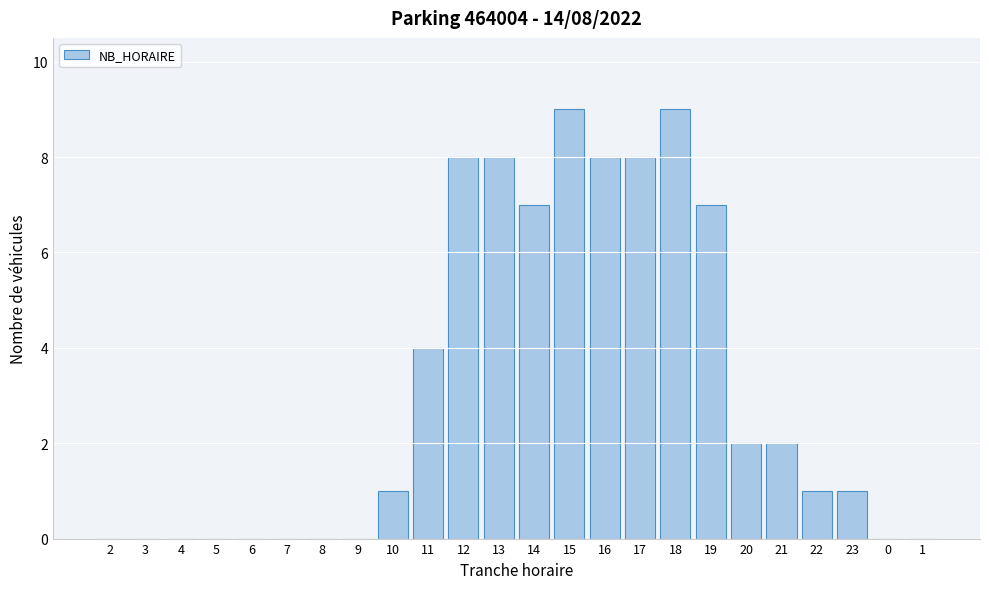

Reading left to right, transcribe all the data shown in this chart.

2=0	3=0	4=0	5=0	6=0	7=0	8=0	9=0	10=1	11=4	12=8	13=8	14=7	15=9	16=8	17=8	18=9	19=7	20=2	21=2	22=1	23=1	0=0	1=0